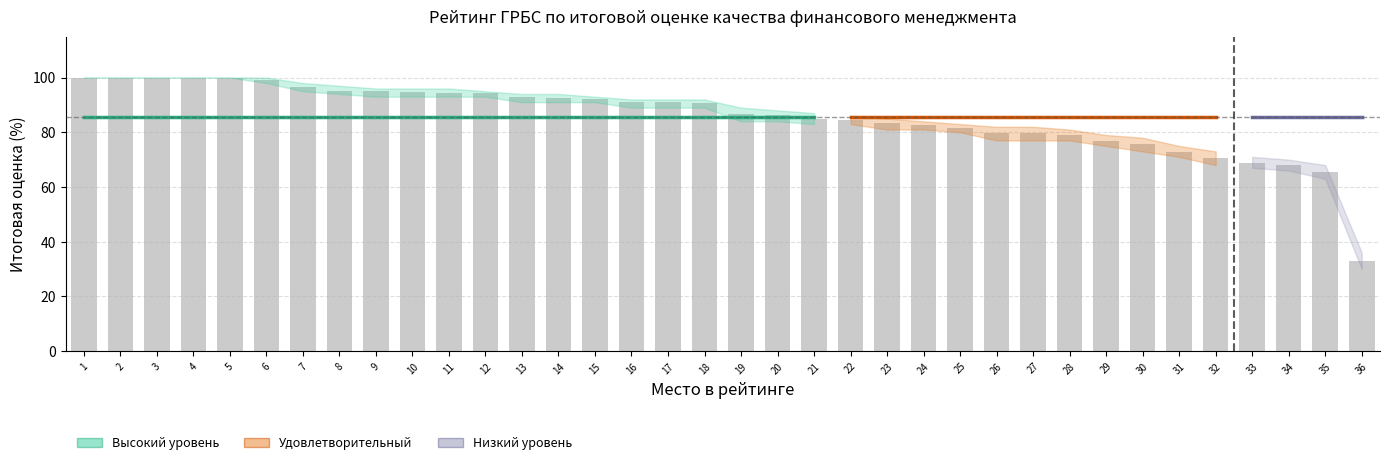

What is the ratio of the value at 36 to the value at 32?

0.5